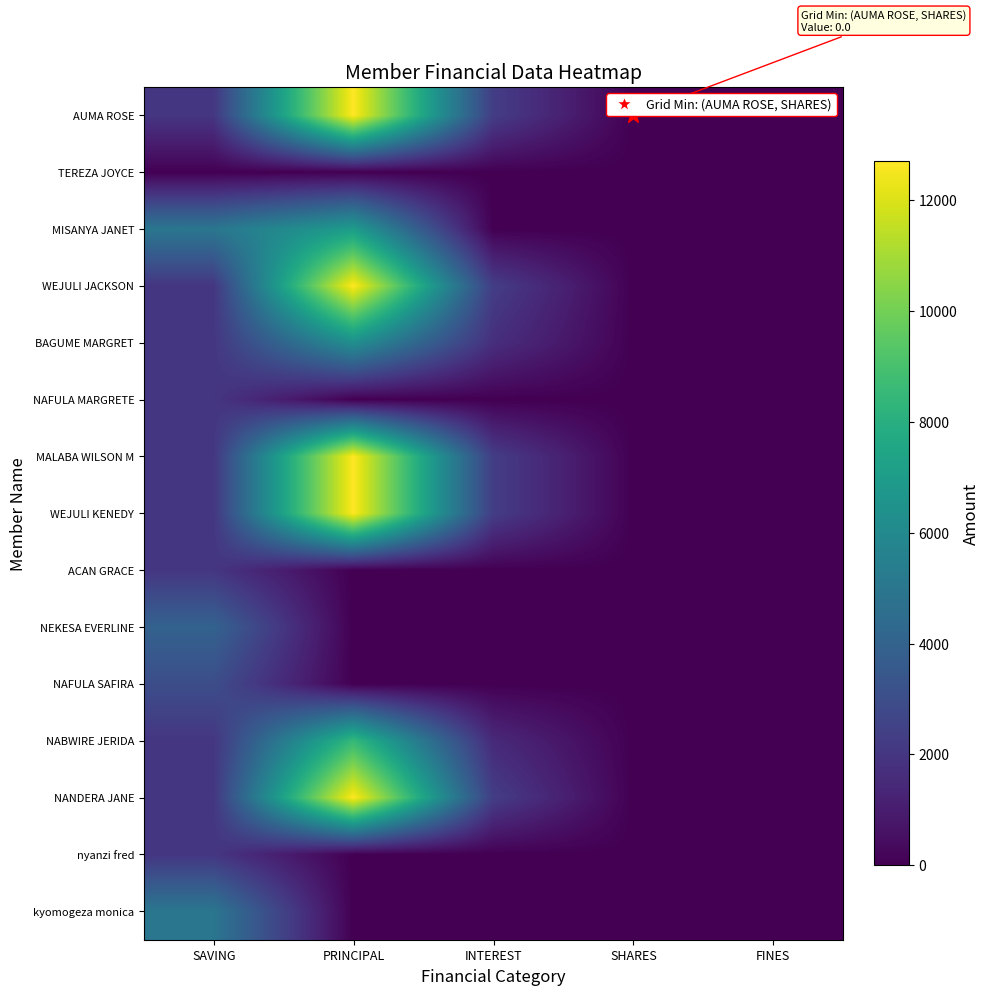

At how many categories does at least one series exceed 4837?

2